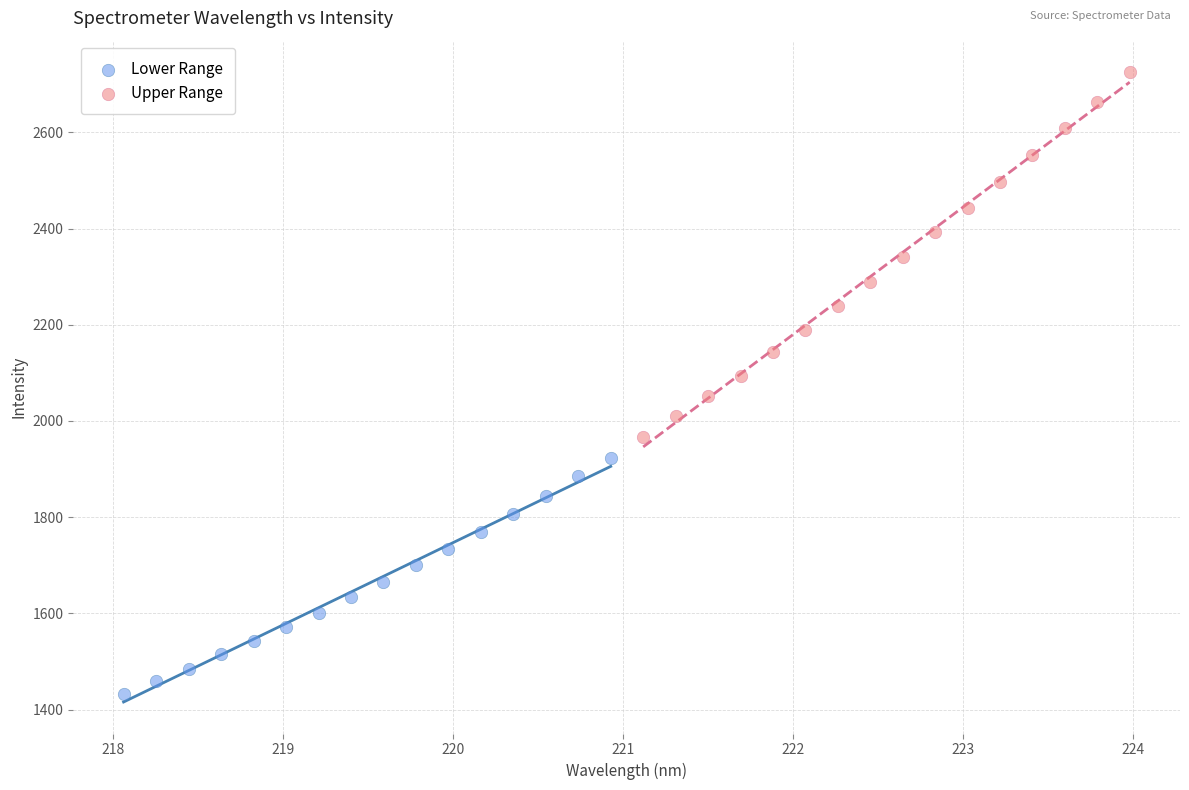

Which series reaches the minimum Y coordinate?

Lower Range